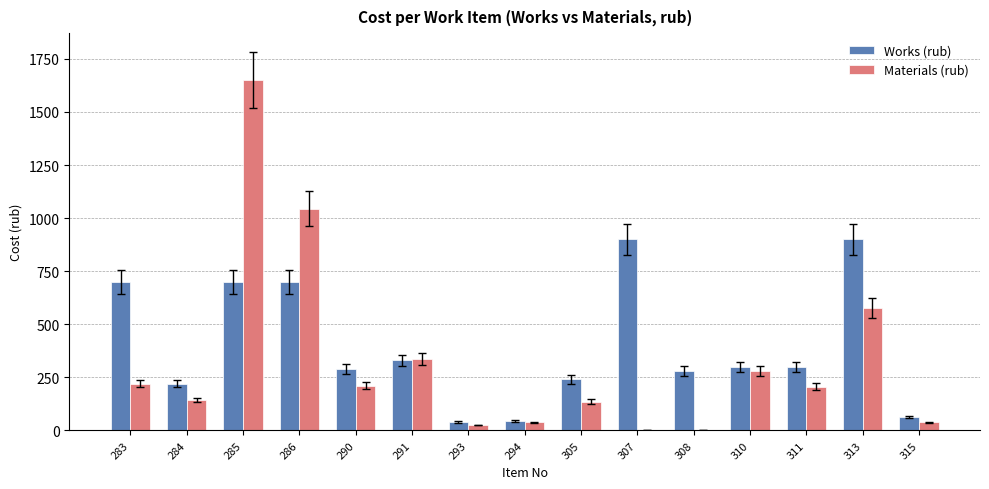

Is the value of Materials (rub) at 290 greater than the value of Works (rub) at 310?

No